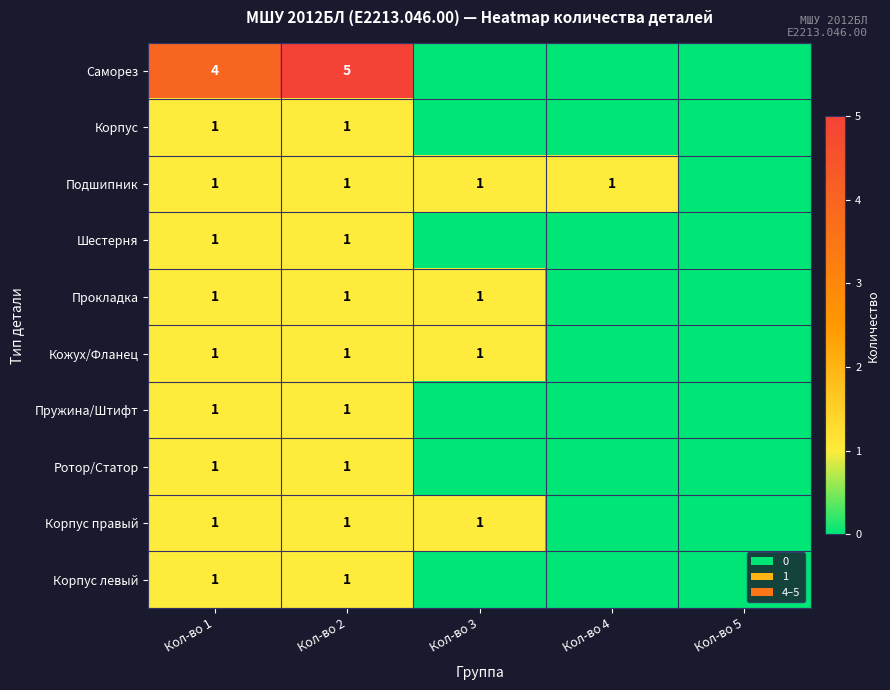

The value of Прокладка at Кол-во 2 is 1. True or false?

True